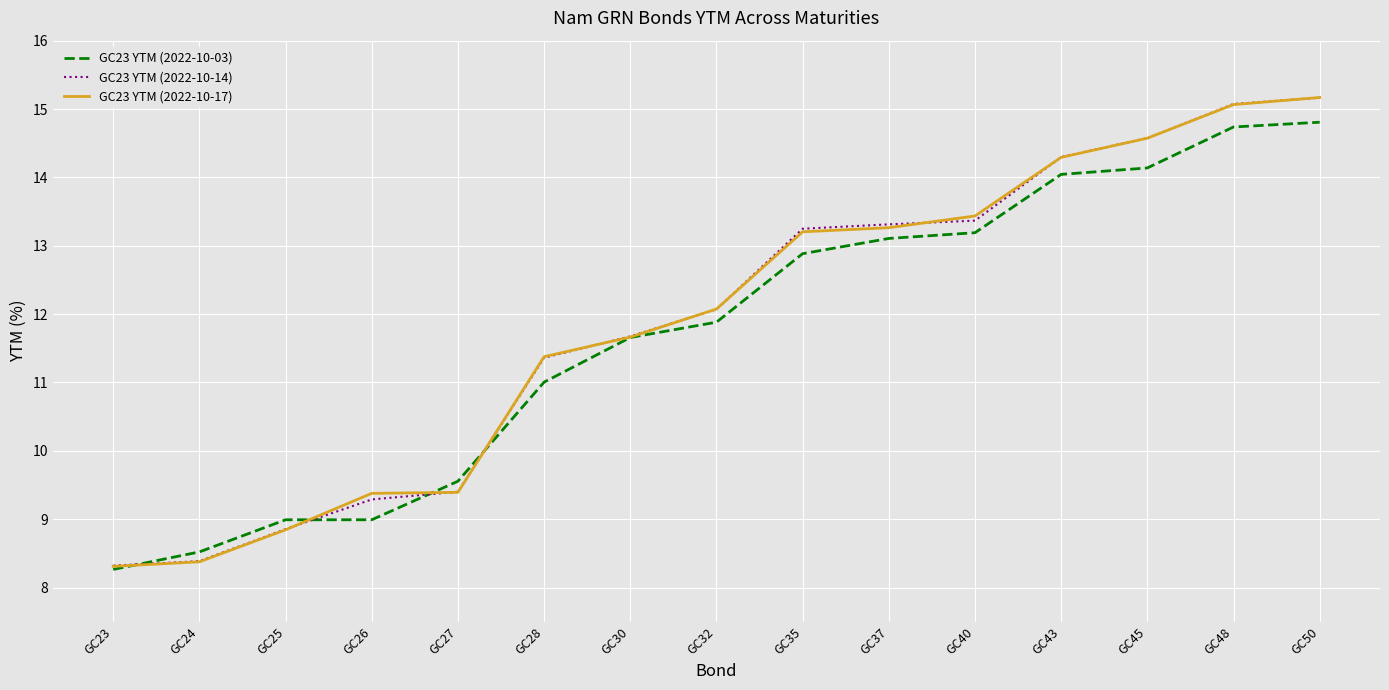

At which label does GC23 YTM (2022-10-14) first exceed 12?

GC32